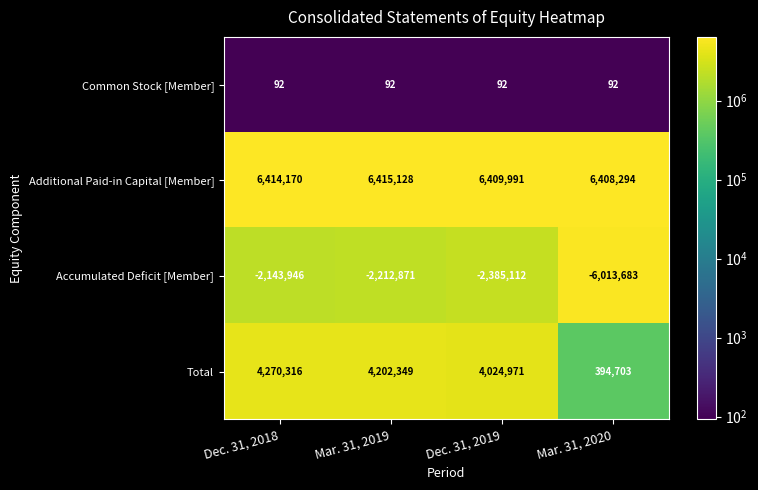

What is the difference between the highest and lowest values at Mar. 31, 2019?

8627999